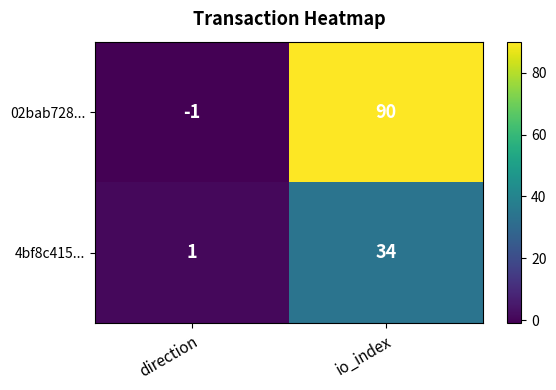

True or false: 4bf8c415... has a value of 1 at direction.

True